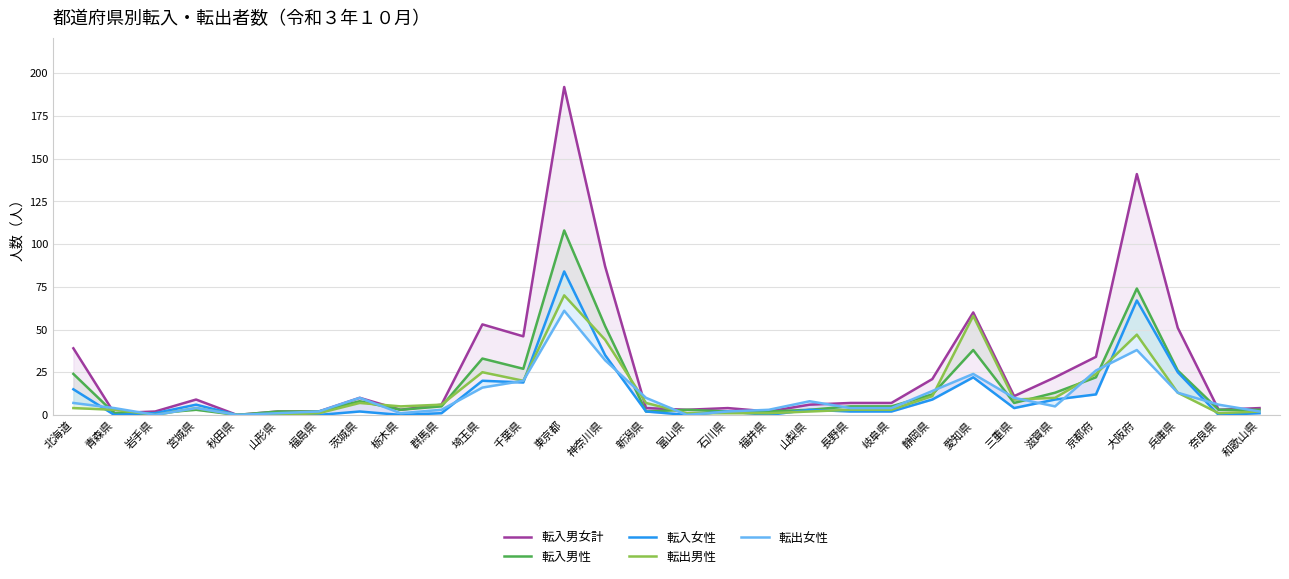

True or false: 転入男女計 and 転入男性 cross at least once.

False